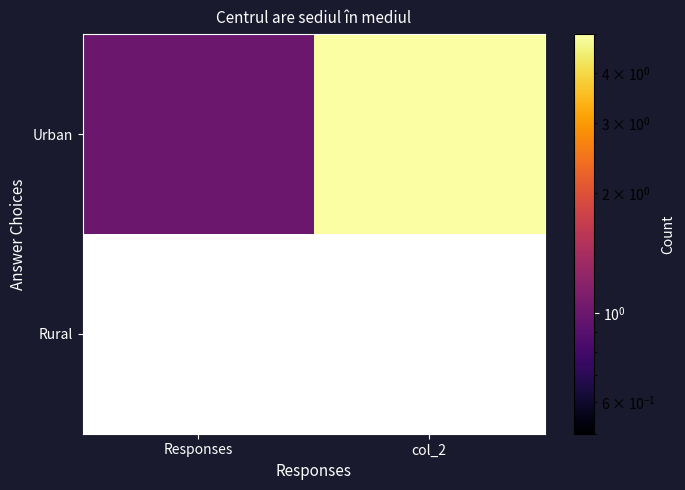

How many data points in Urban are less than 5?

1